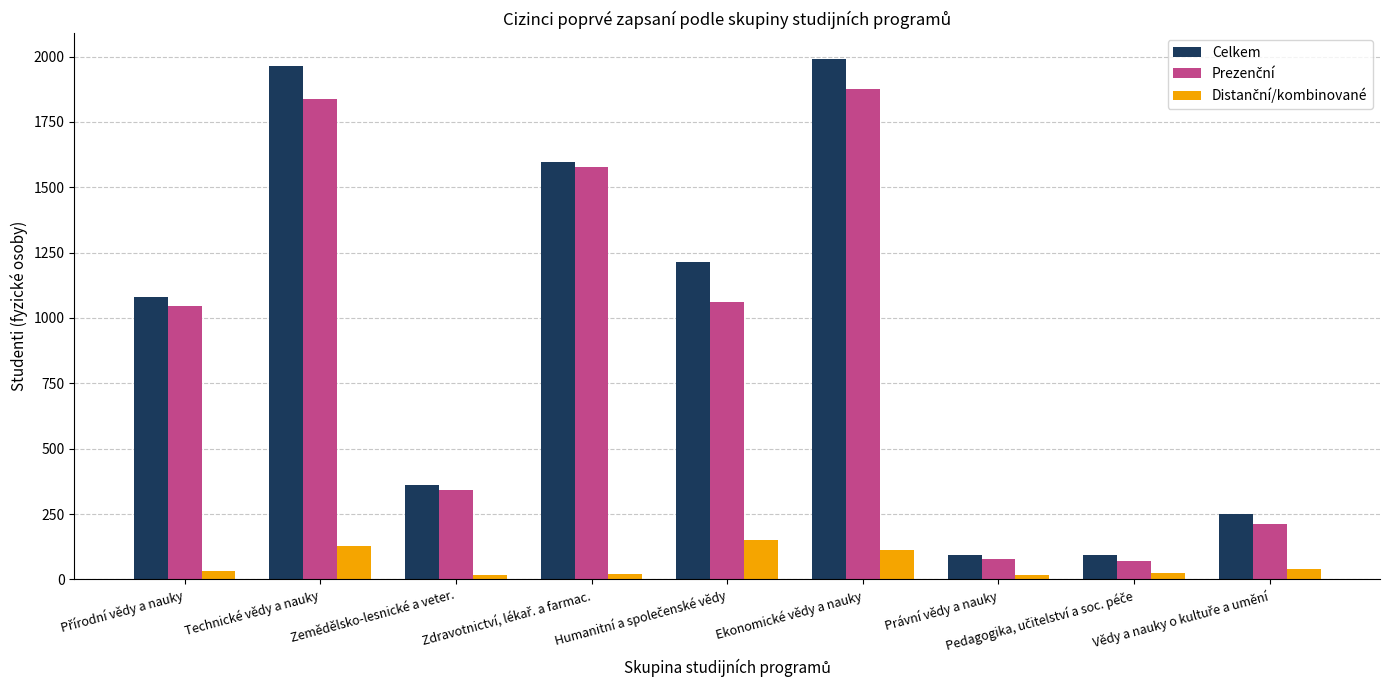

What is the average value of the Celkem series?

960